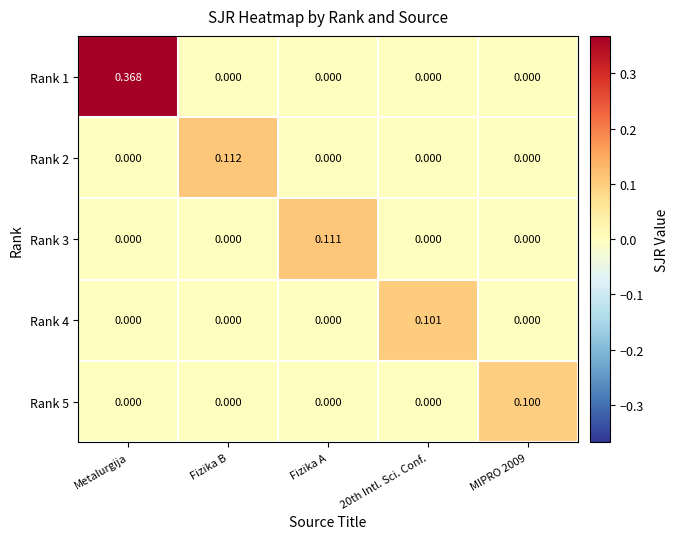

Which series changed the most between Fizika B and 20th Intl. Sci. Conf.?

Rank 2